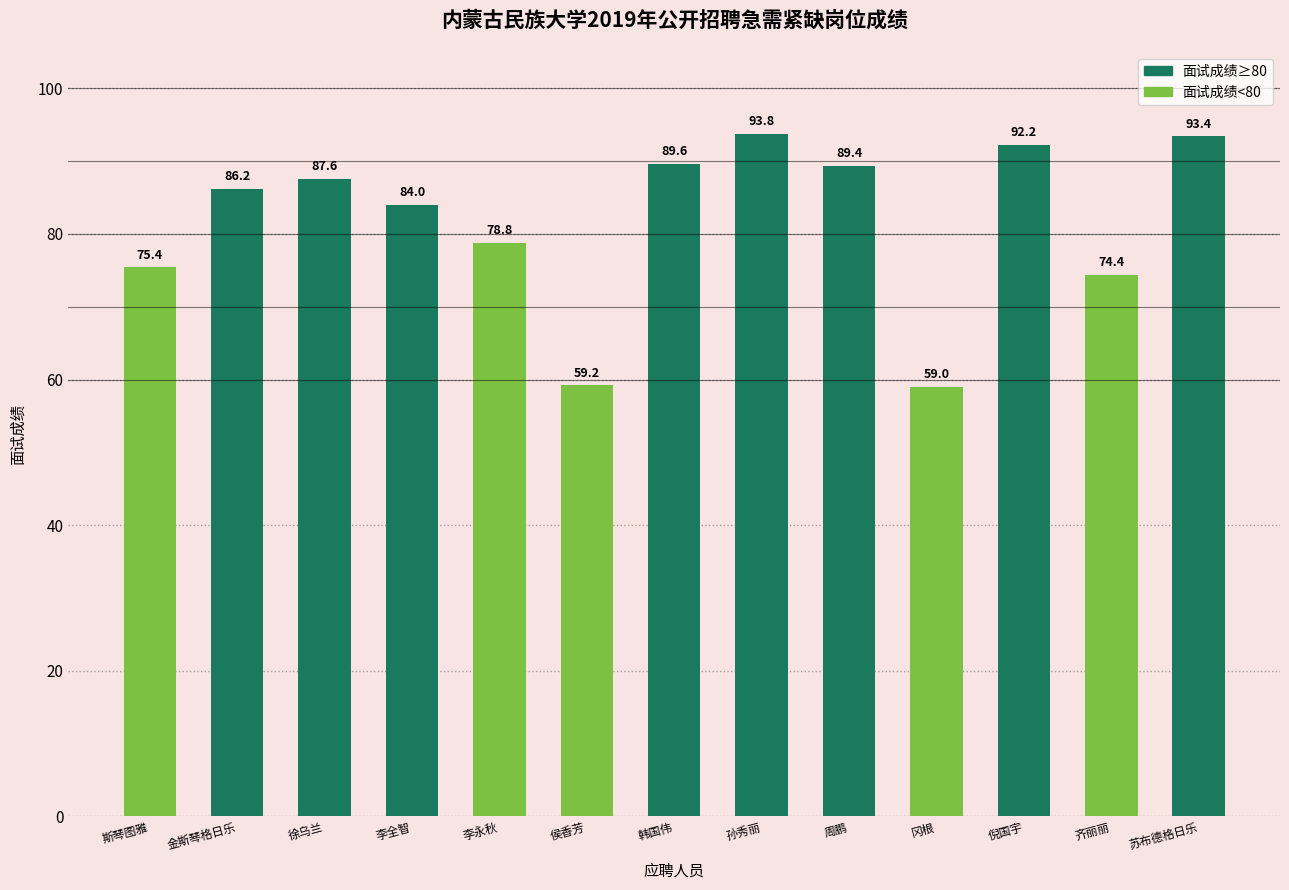

At which category does the chart reach its peak across all series?

孙秀丽